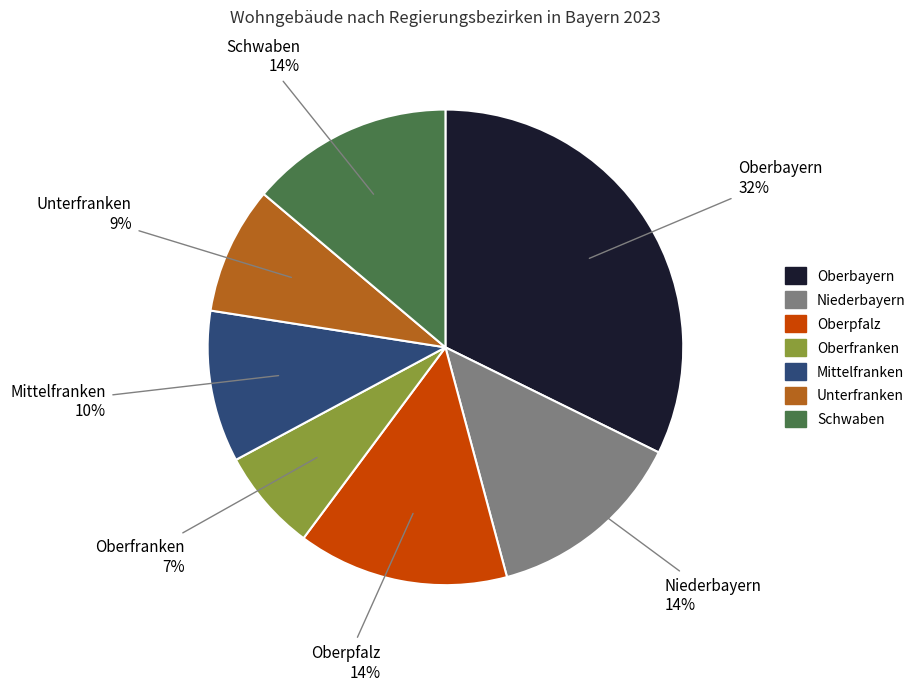

The Oberpfalz slice represents 2% of the pie. True or false?

False